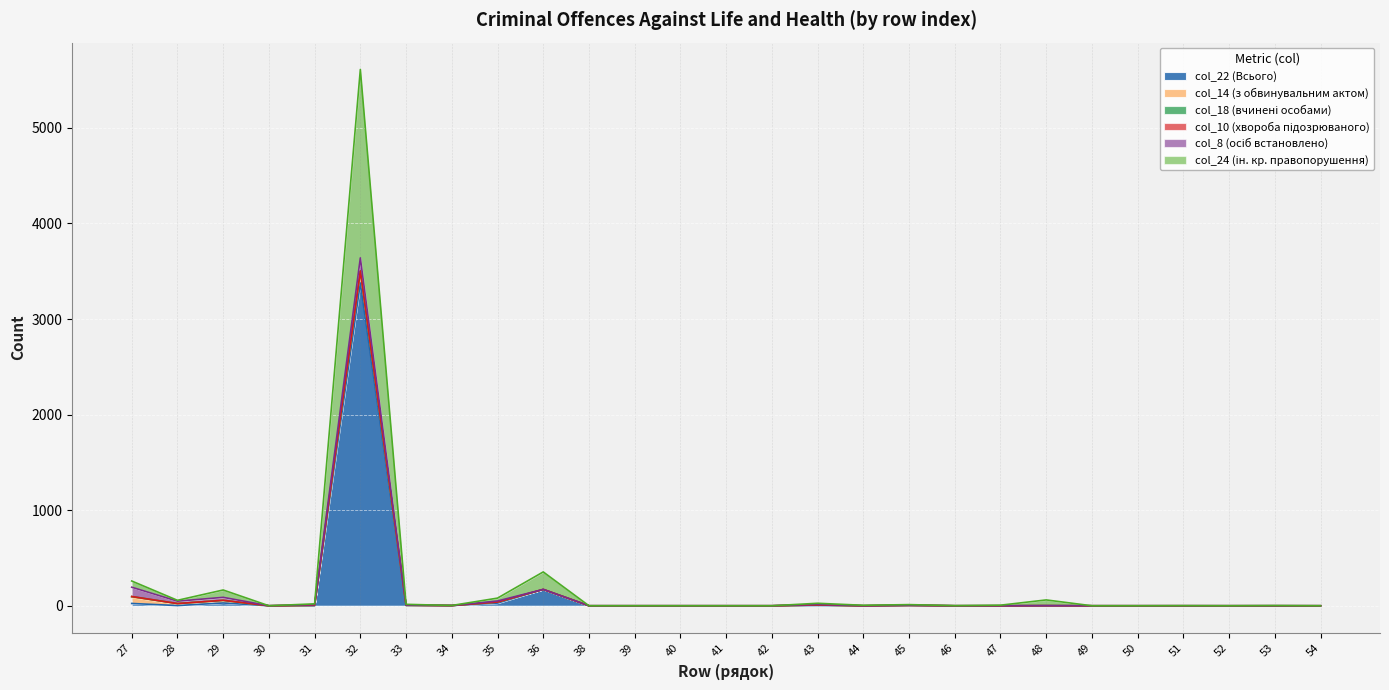

At which category is the sum across all series the highest?

32